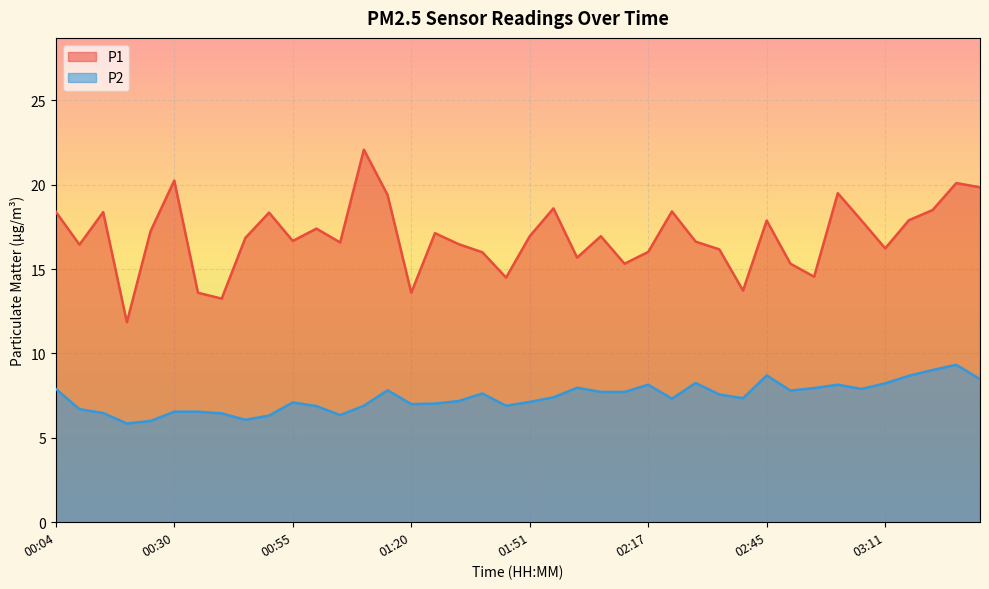

At which label does P2 first exceed 7?

00:04